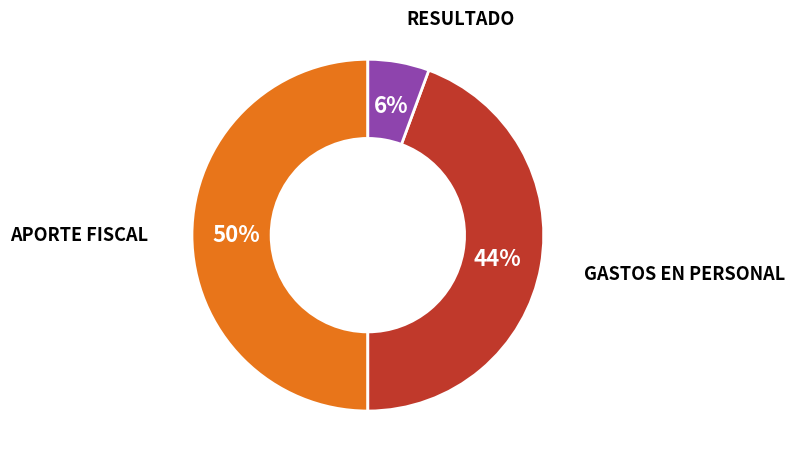

To the nearest percent, what is the average slice percentage?

33%